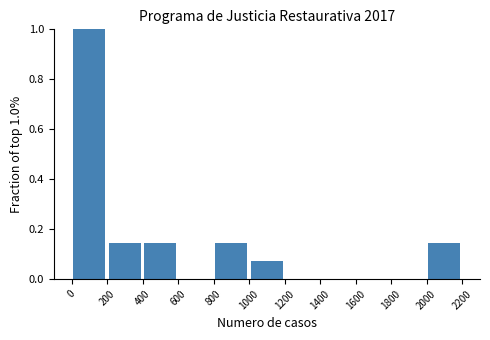

Over which range of the x-axis is the bar tallest?

0 to 200